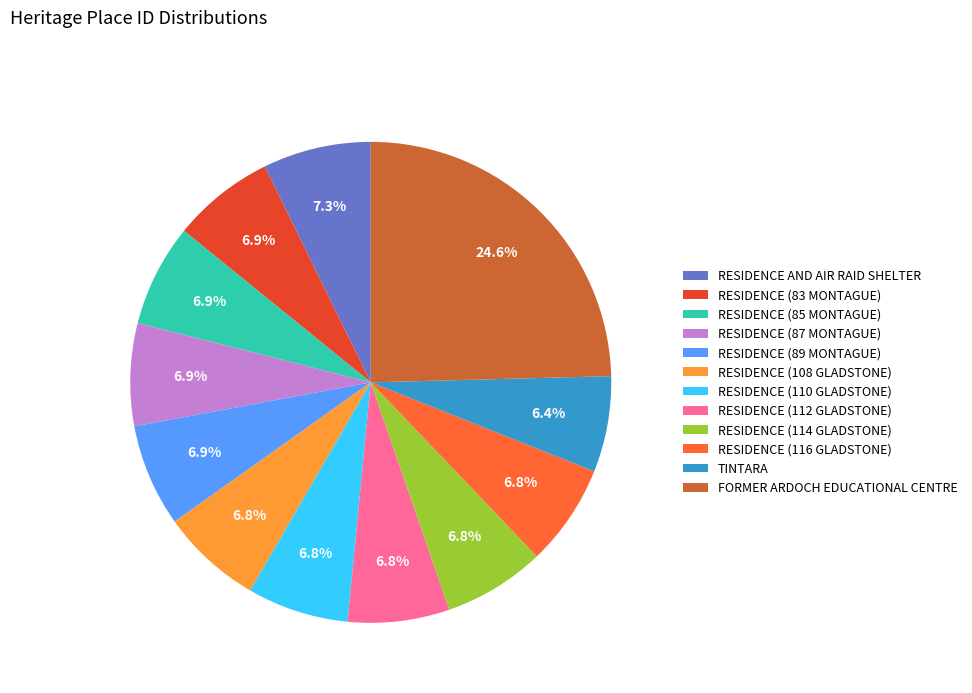

Does RESIDENCE (116 GLADSTONE) account for over 50% of the chart?

No